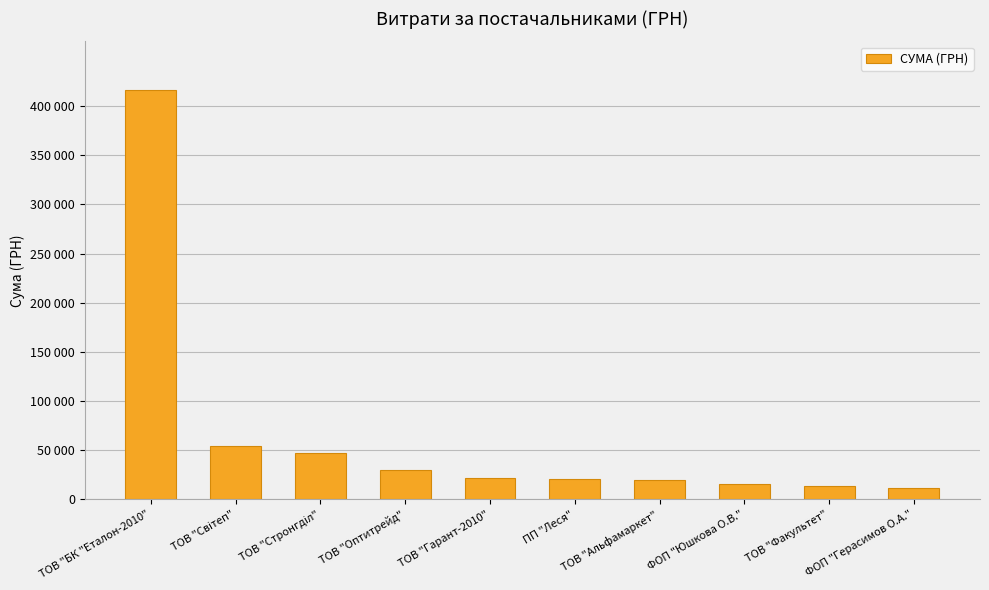

What is the label of the 6th bar from the left?

ПП "Леся"